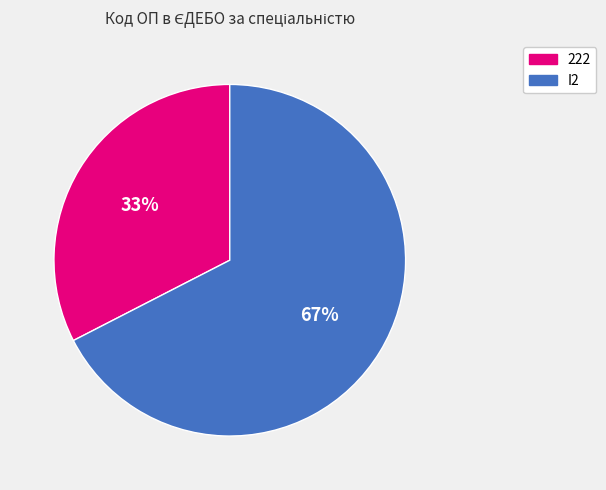

Is the sum of I2 and 222 greater than half?

Yes